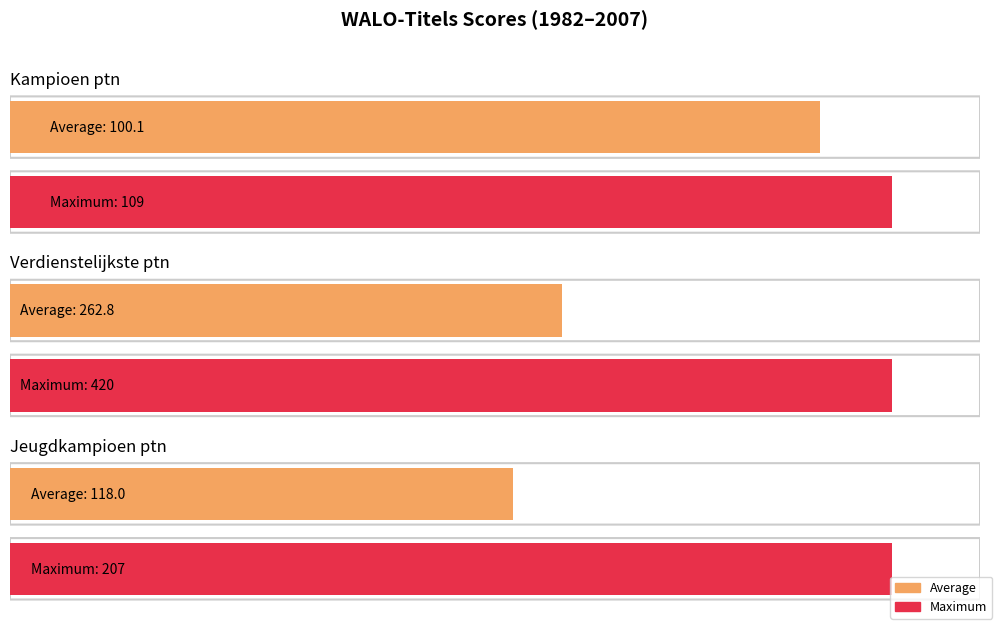

Is it true that Verdienstelijkste ptn equals 474 at 2003?

False